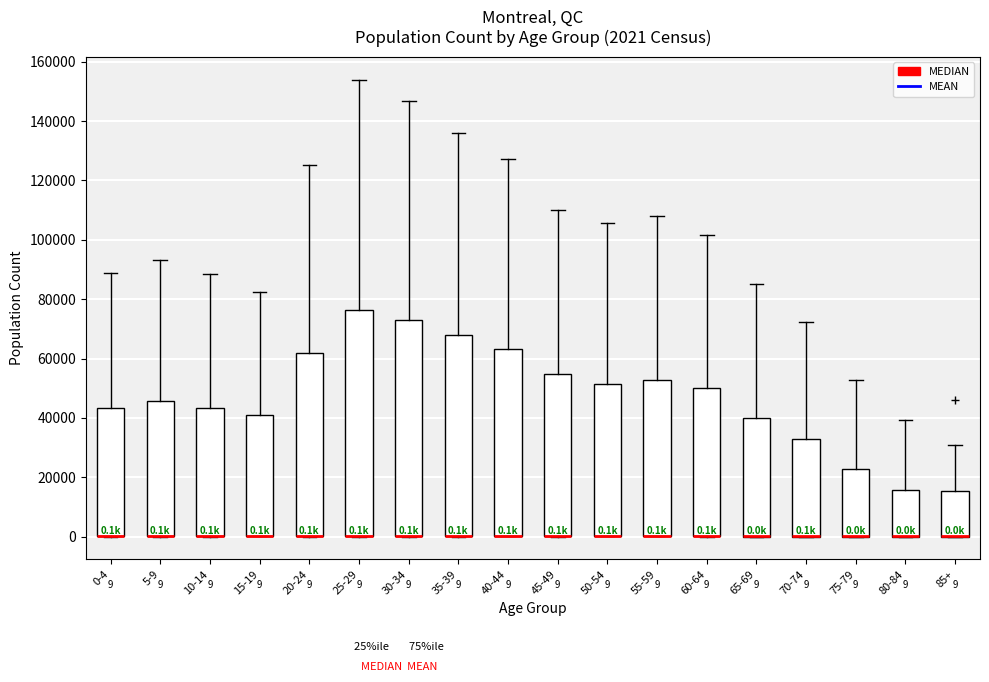

Which box is the tallest, from its lower edge to its upper edge?

25-29